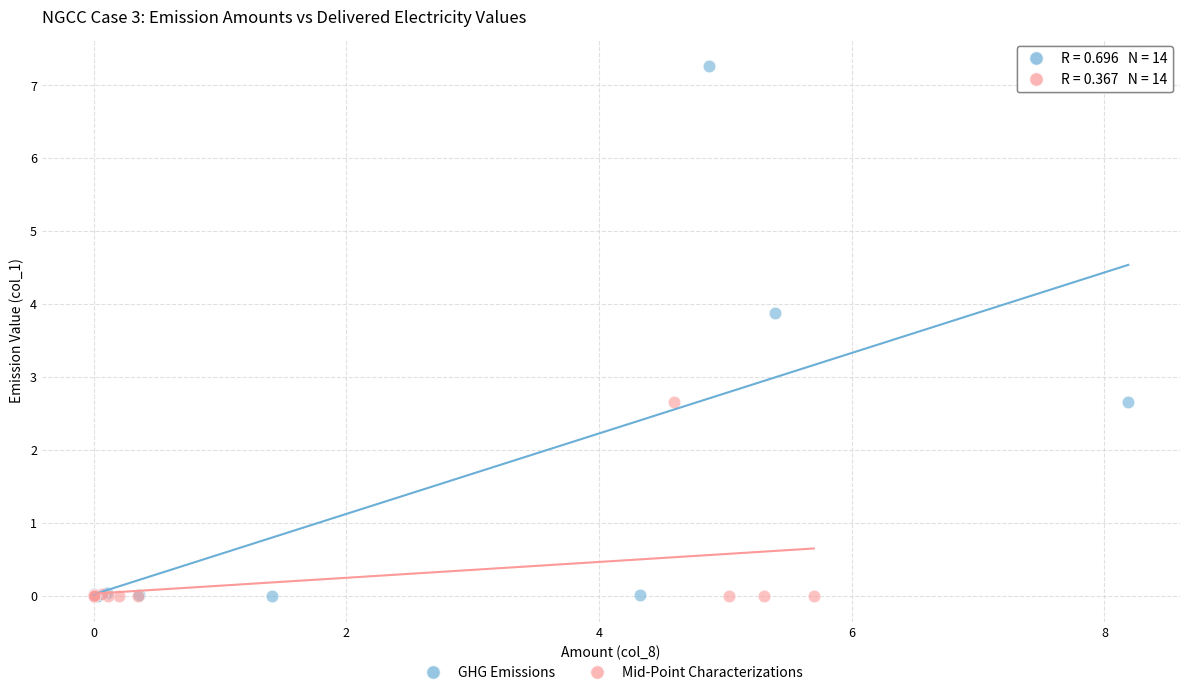

What are all the series names shown in the legend?

GHG Emissions, Mid-Point Characterizations